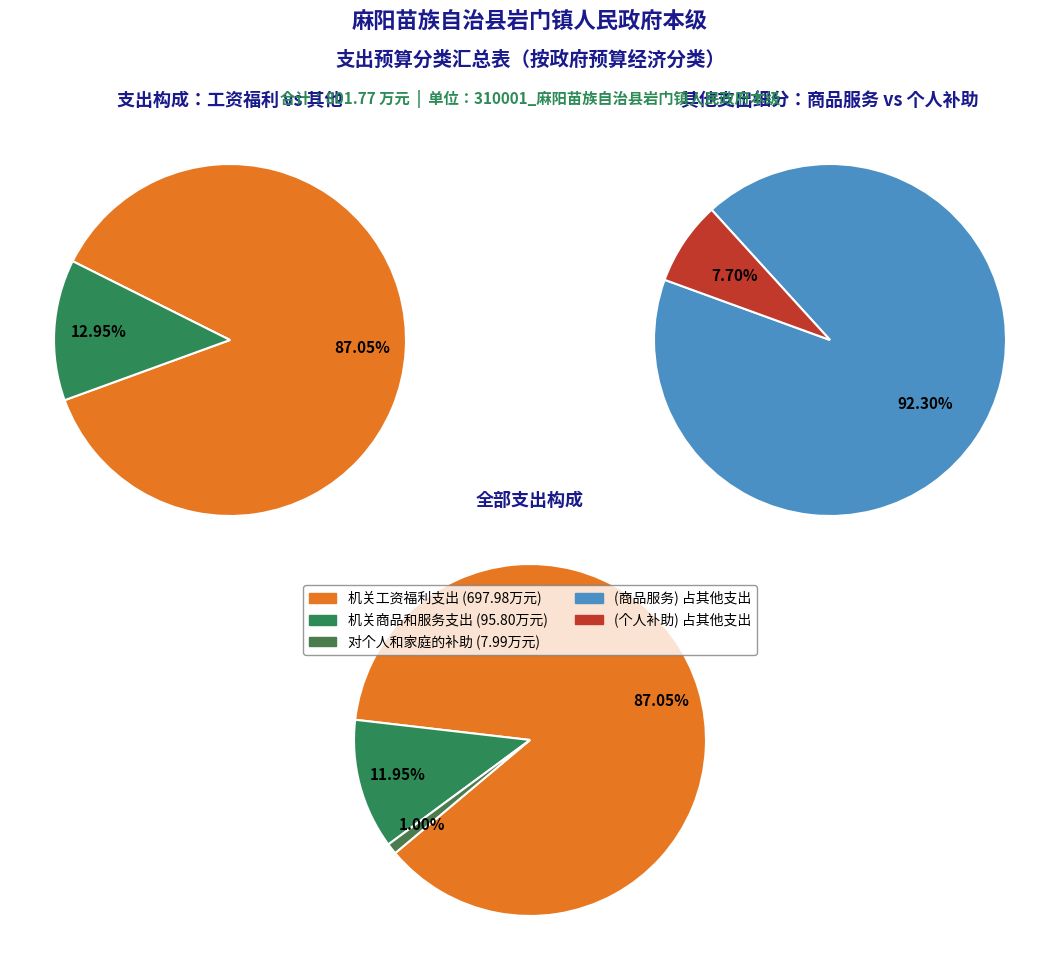

Is there a majority slice in this chart?

Yes